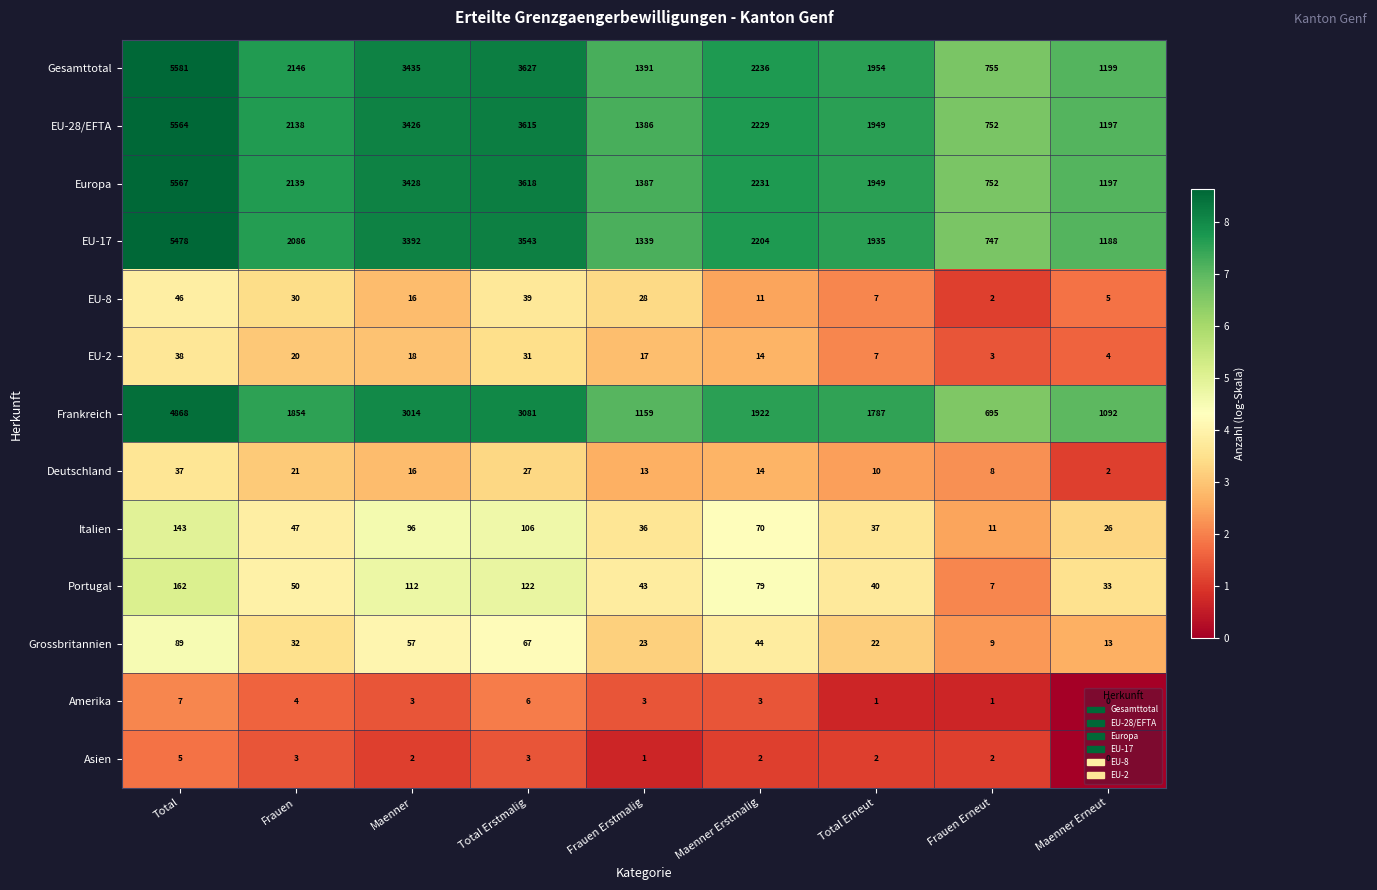

What is the greatest value displayed?

5581